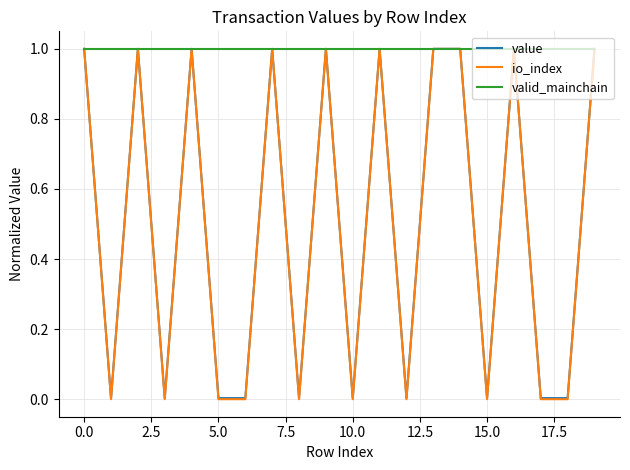

Which series has the largest range (max minus min)?

io_index